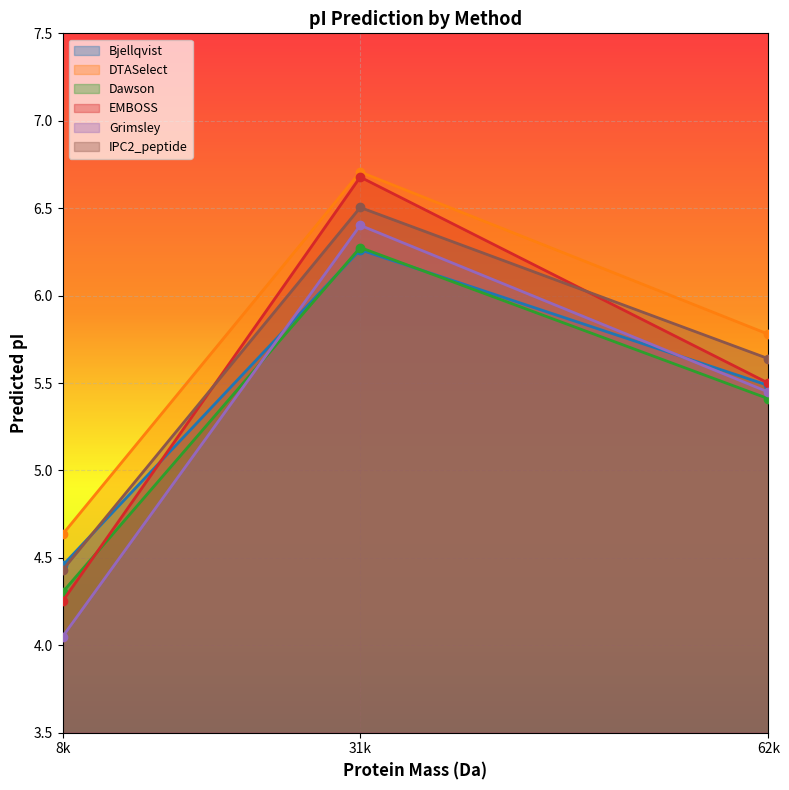

Which label corresponds to the largest value in the chart?

31k